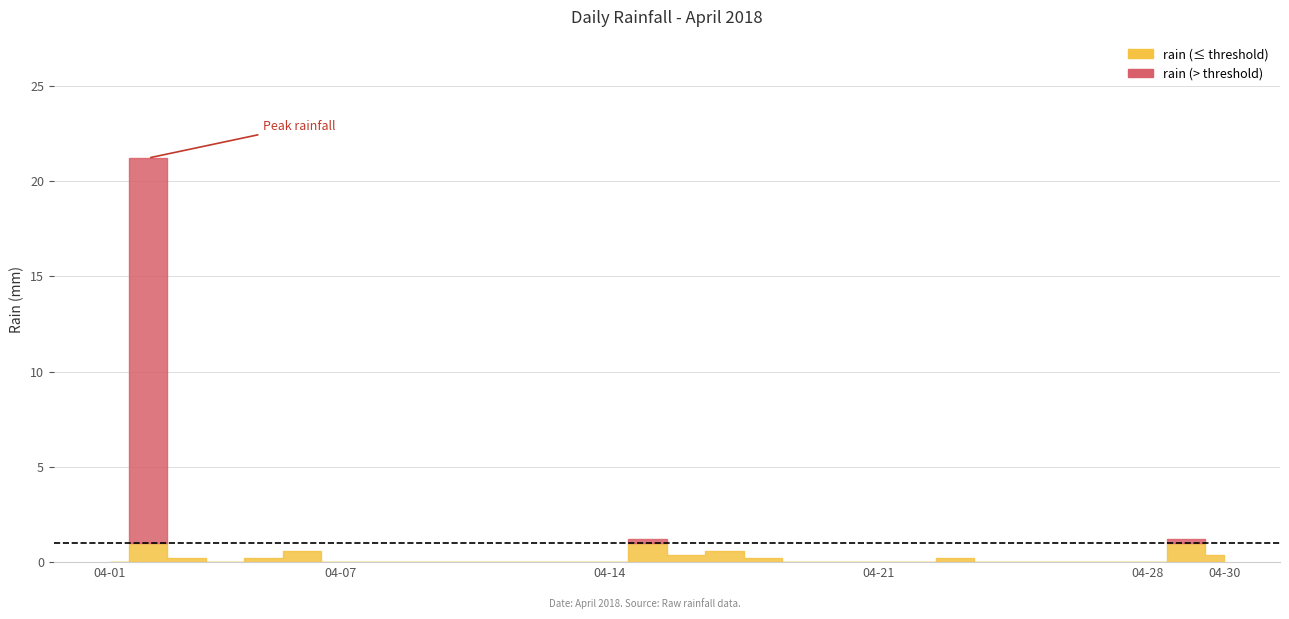

Rank the categories by value from highest to lowest.

2018-04-02, 2018-04-15, 2018-04-29, 2018-04-06, 2018-04-17, 2018-04-16, 2018-04-30, 2018-04-03, 2018-04-05, 2018-04-18, 2018-04-23, 2018-04-01, 2018-04-04, 2018-04-07, 2018-04-08, 2018-04-09, 2018-04-10, 2018-04-11, 2018-04-12, 2018-04-13, 2018-04-14, 2018-04-19, 2018-04-20, 2018-04-21, 2018-04-22, 2018-04-24, 2018-04-25, 2018-04-26, 2018-04-27, 2018-04-28